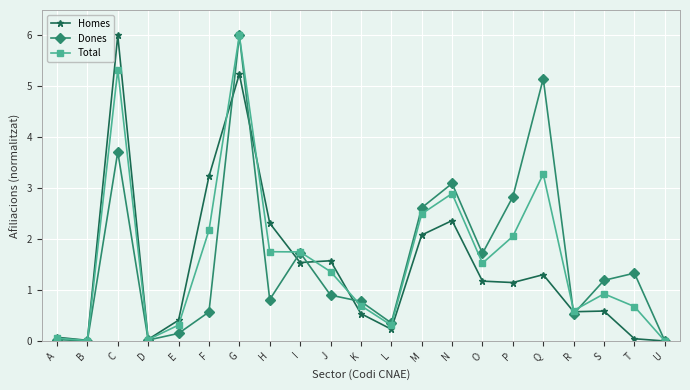

True or false: Total has a value of 1.5 at O.

True